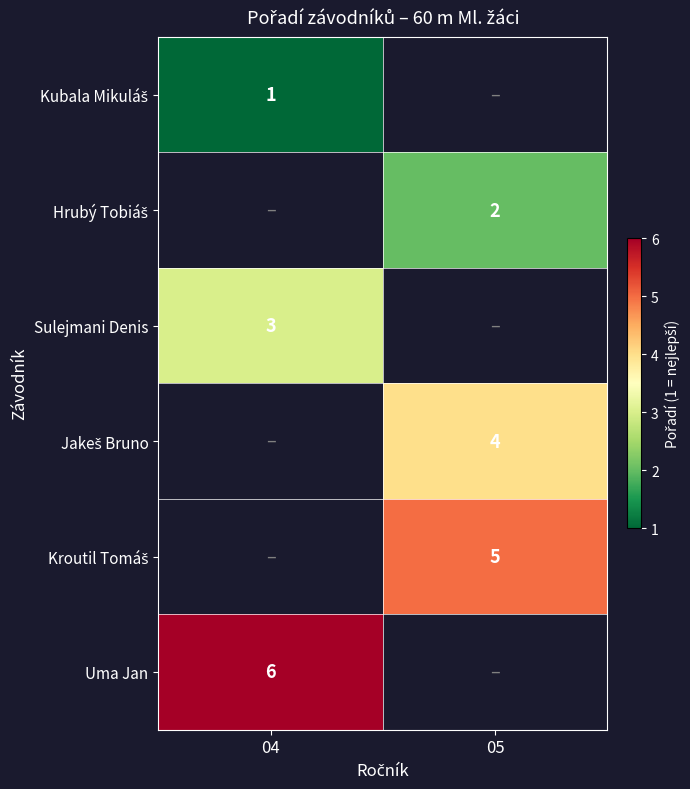

Count the number of data series in this chart.

6